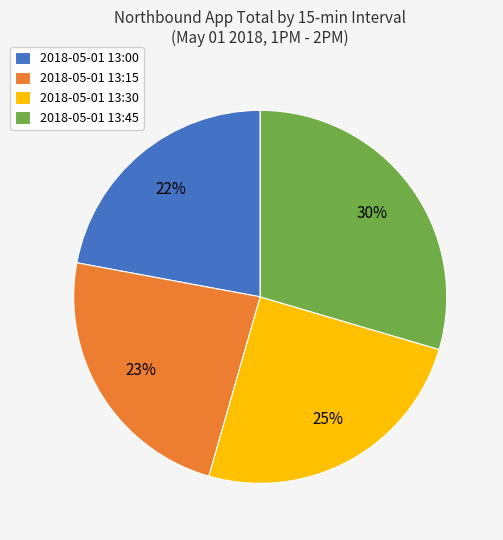

True or false: 2018-05-01 13:45 accounts for 30% of the total.

True